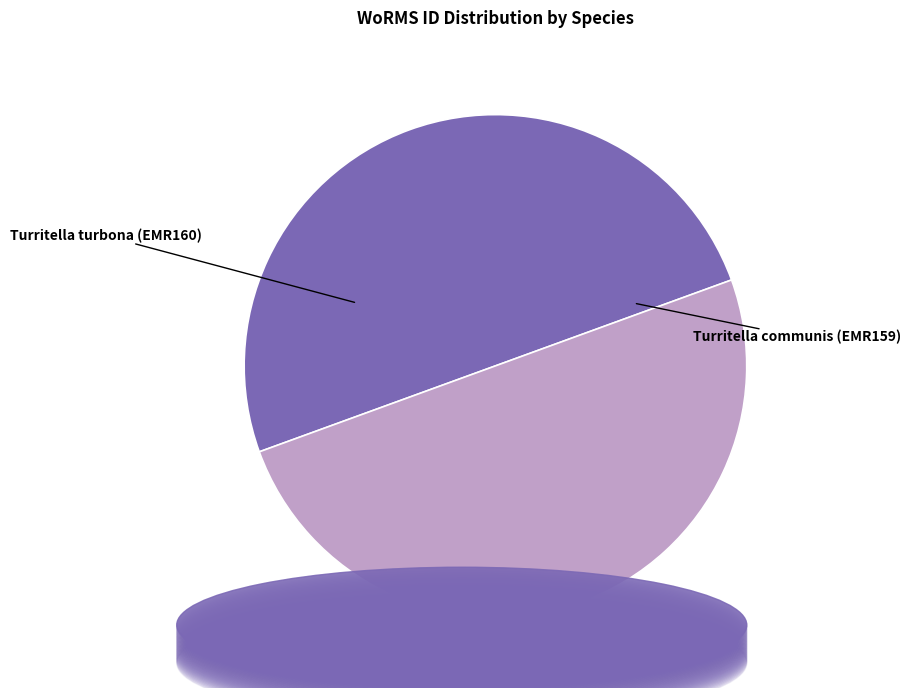

Rank the categories by value from lowest to highest.

Turritella communis (EMR159), Turritella turbona (EMR160)